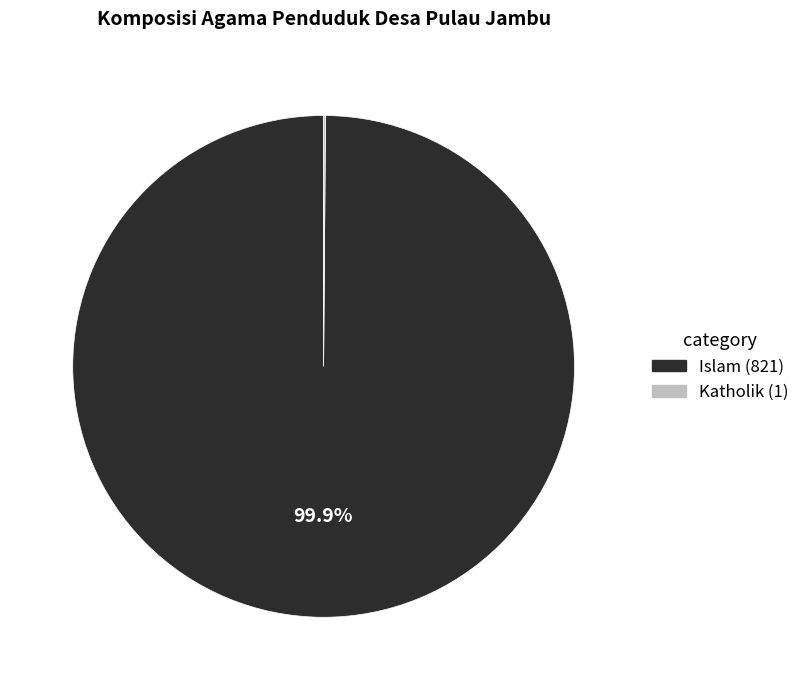

Is there a majority slice in this chart?

Yes